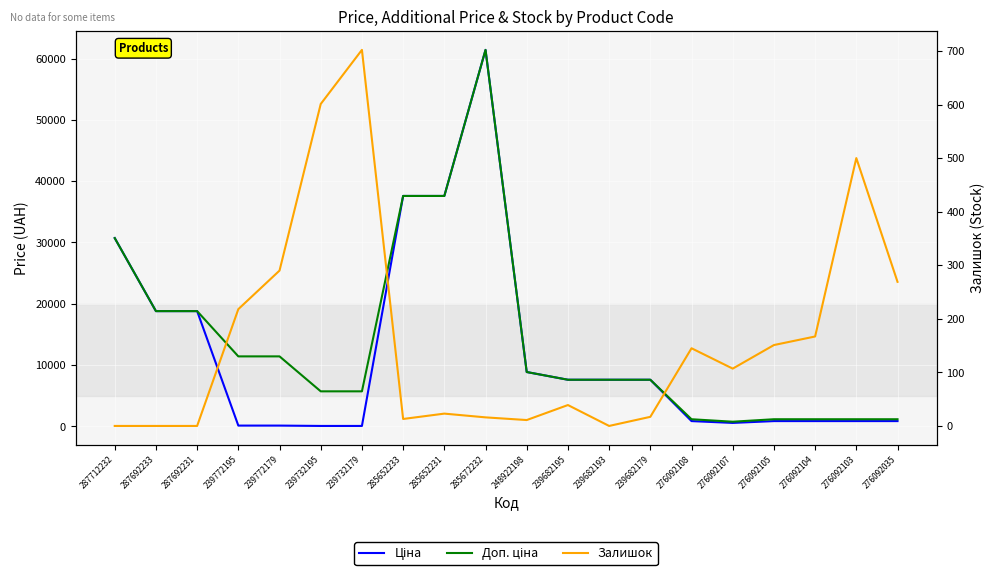

Is it true that Доп. ціна equals 18604.9 at 285652233?

False